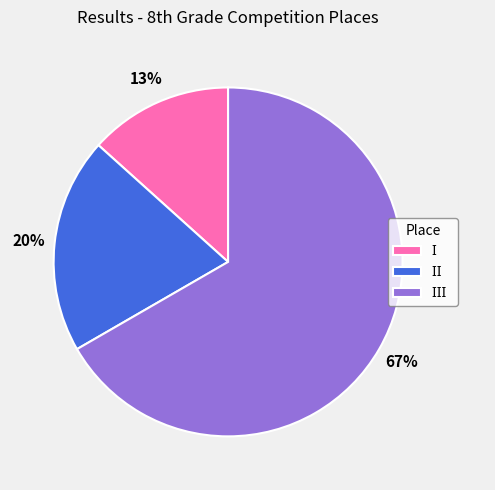

Is there a majority slice in this chart?

Yes